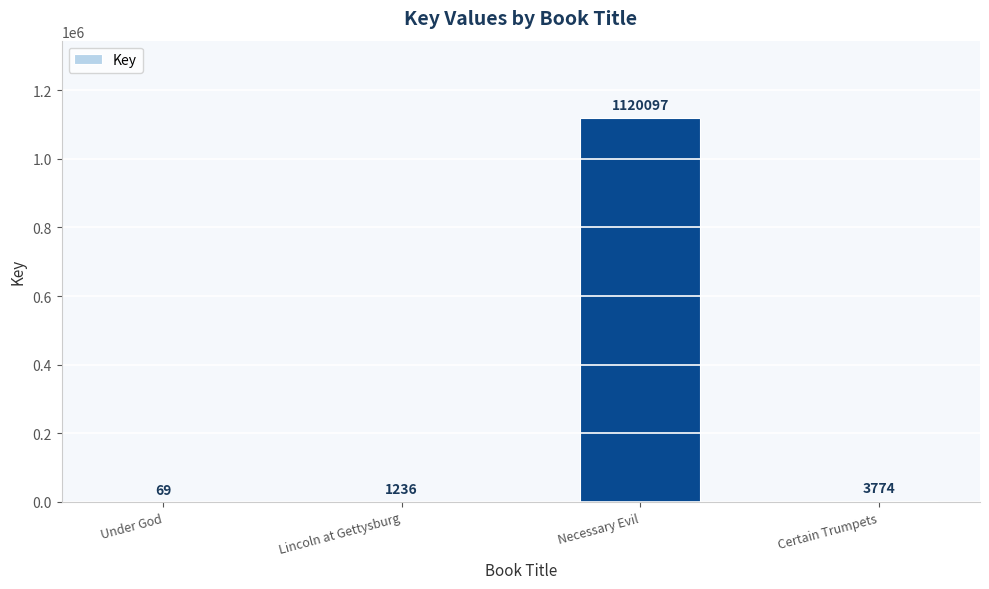

True or false: the data shows 689690 at Necessary Evil.

False